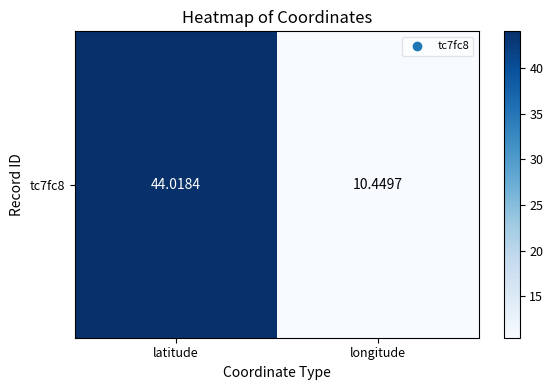

Where is the data nearest to the value 27?

longitude